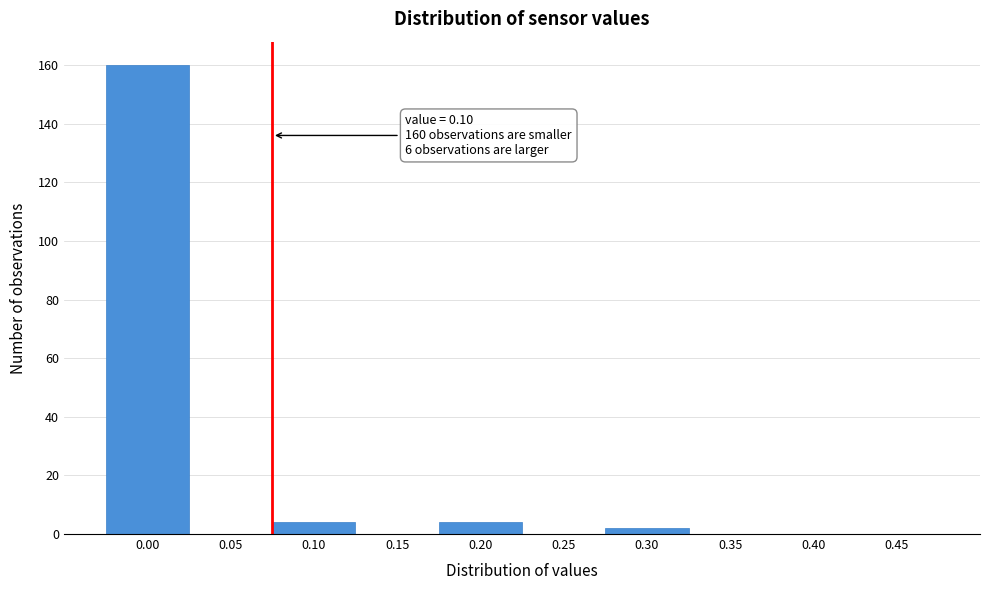

Reading right to left, transcribe all the data shown in this chart.

0.45=0	0.40=0	0.35=0	0.30=2	0.25=0	0.20=4	0.15=0	0.10=4	0.05=0	0.00=160